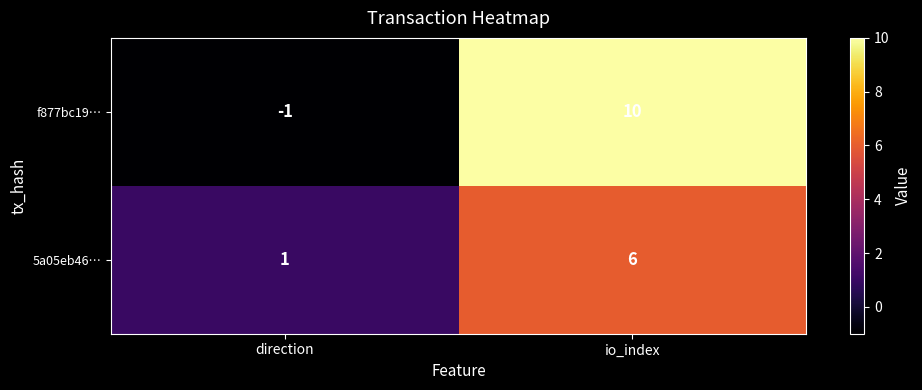

At how many categories does at least one series exceed 8?

1